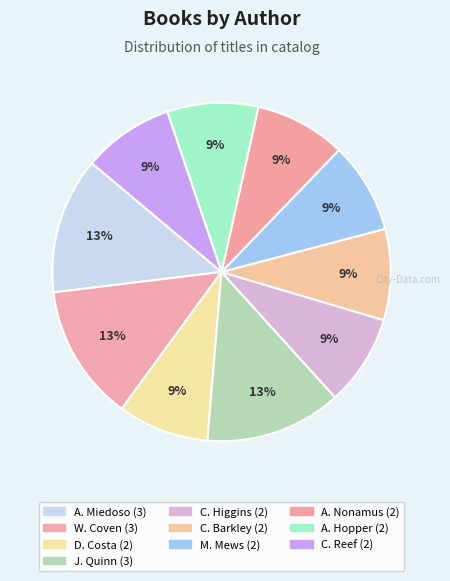

How many segments does this pie chart have?

10